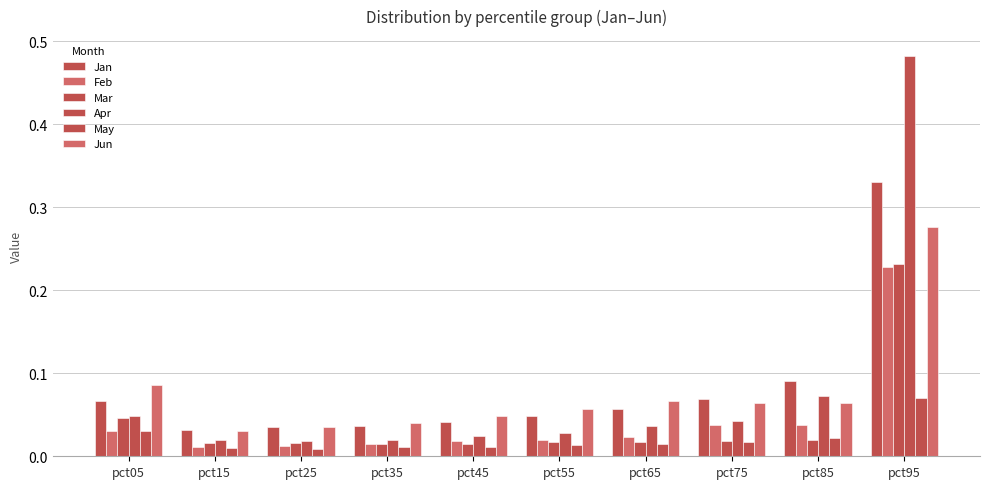

Rank the categories by Apr value from lowest to highest.

pct25, pct35, pct15, pct45, pct55, pct65, pct75, pct05, pct85, pct95